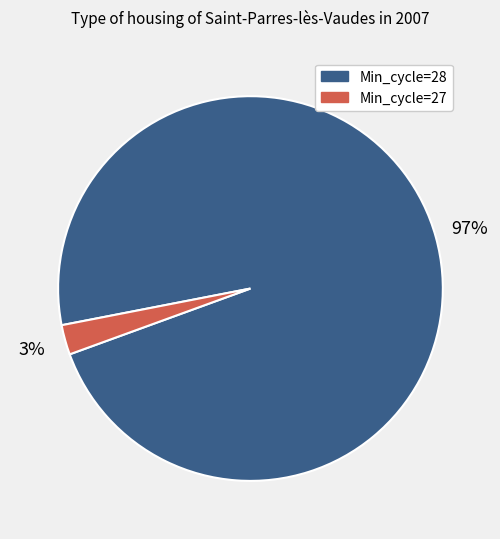

How many segments does this pie chart have?

2